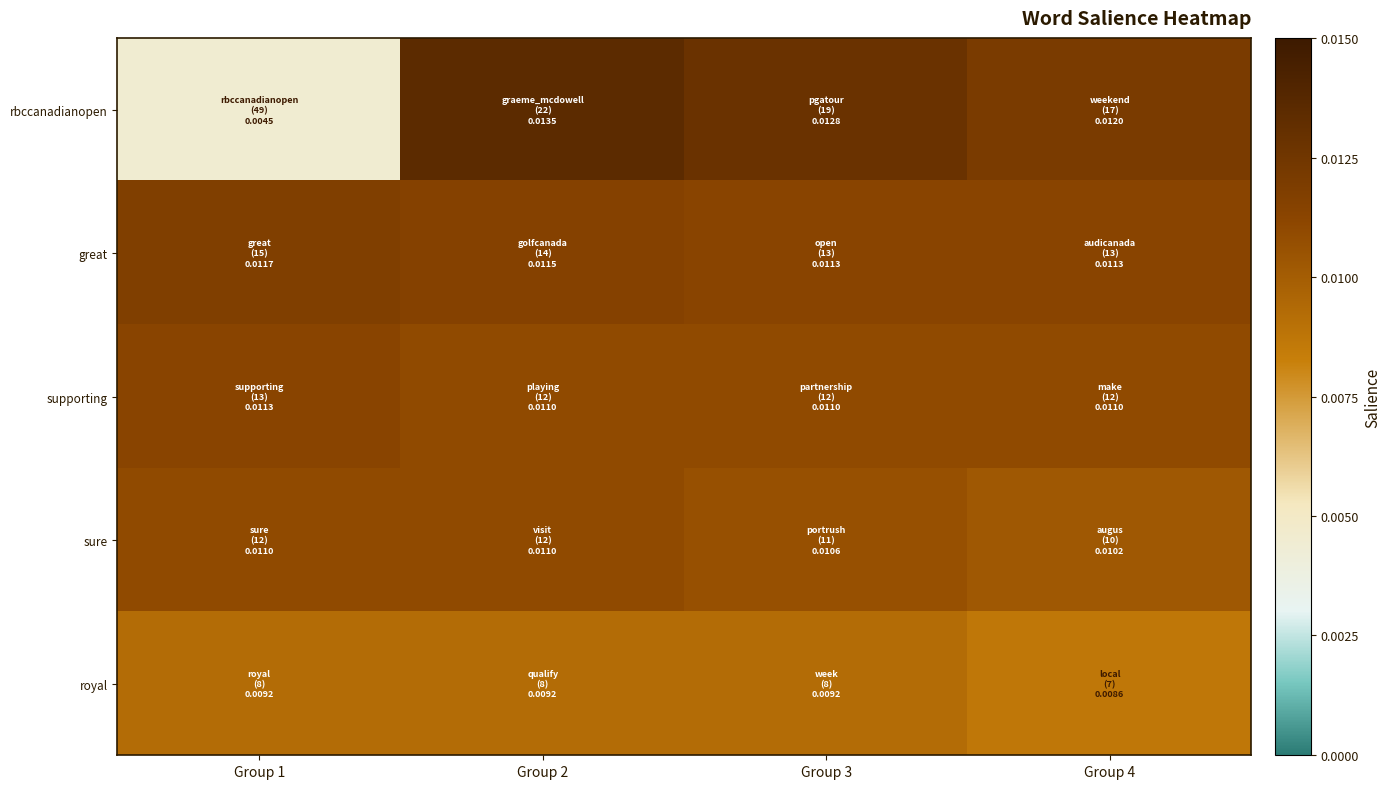

Reading left to right, transcribe all the data shown in this chart.

rbccanadianopen: Group 1=0.0	Group 2=0.0	Group 3=0.0	Group 4=0.0
great: Group 1=0.0	Group 2=0.0	Group 3=0.0	Group 4=0.0
supporting: Group 1=0.0	Group 2=0.0	Group 3=0.0	Group 4=0.0
sure: Group 1=0.0	Group 2=0.0	Group 3=0.0	Group 4=0.0
royal: Group 1=0.0	Group 2=0.0	Group 3=0.0	Group 4=0.0